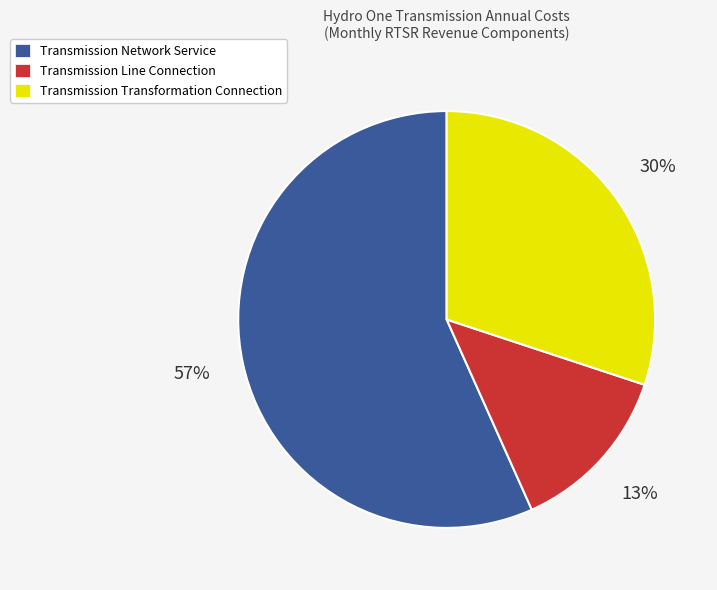

How many segments does this pie chart have?

3